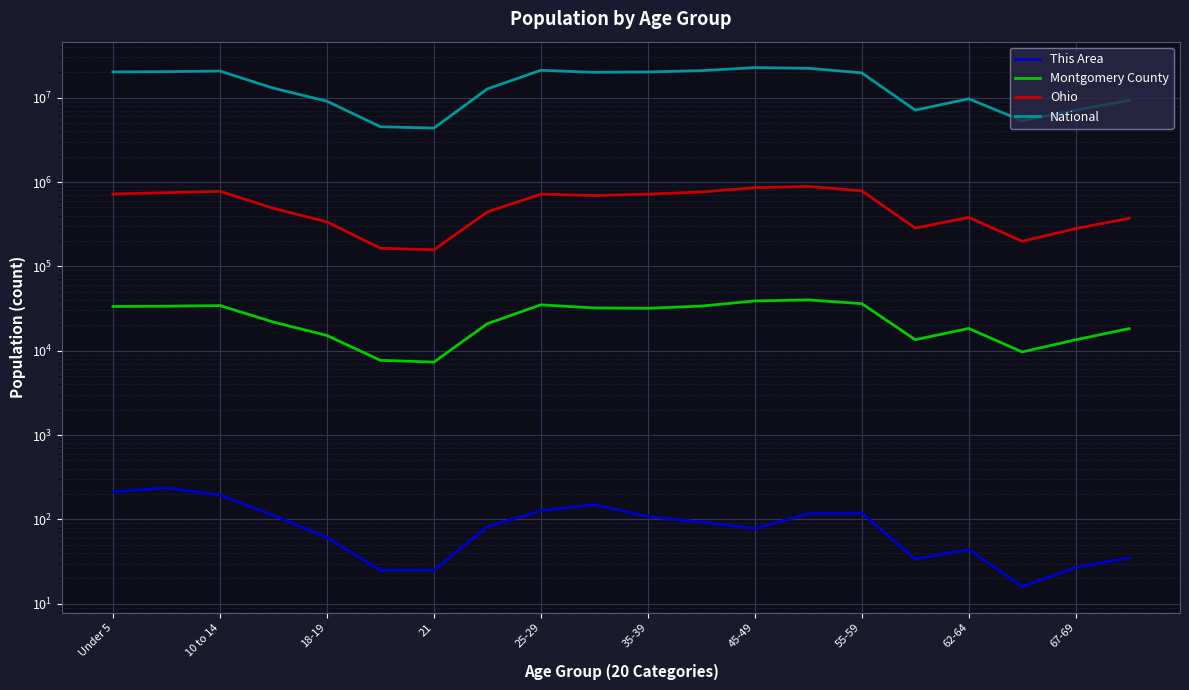

How many interior local peaks does the National series have?

4